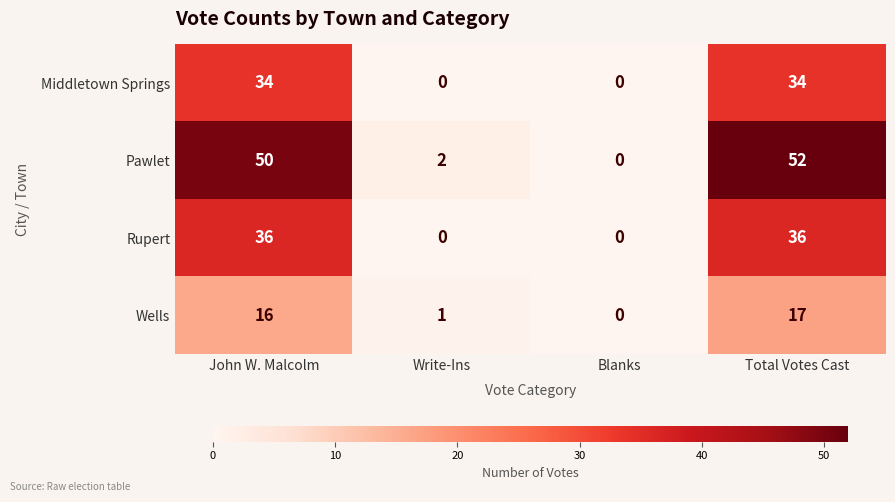

True or false: Rupert has a value of 0 at Blanks.

True